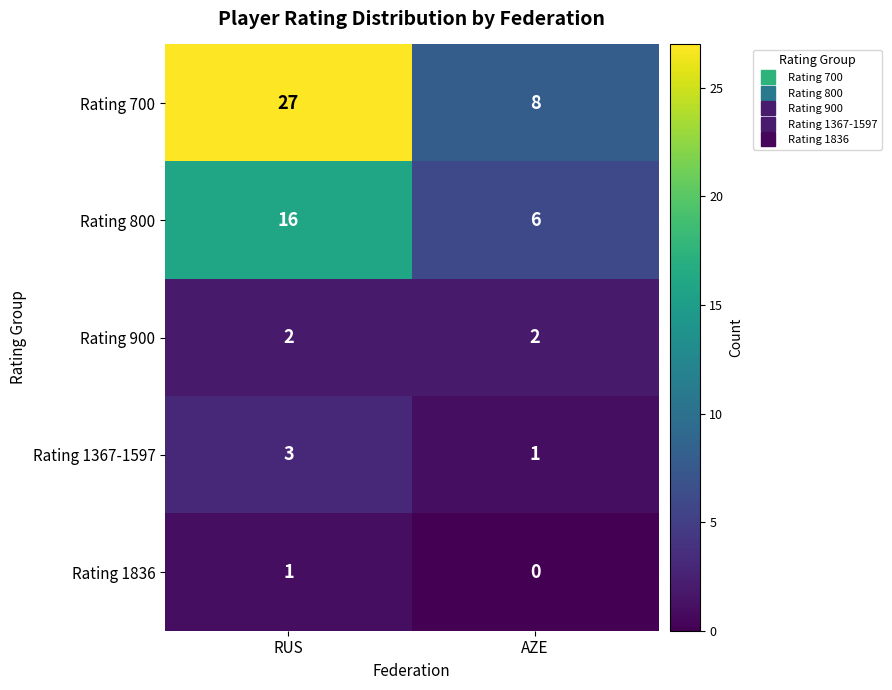

Reading right to left, transcribe all the data shown in this chart.

Rating 700: AZE=8	RUS=27
Rating 800: AZE=6	RUS=16
Rating 900: AZE=2	RUS=2
Rating 1367-1597: AZE=1	RUS=3
Rating 1836: AZE=0	RUS=1